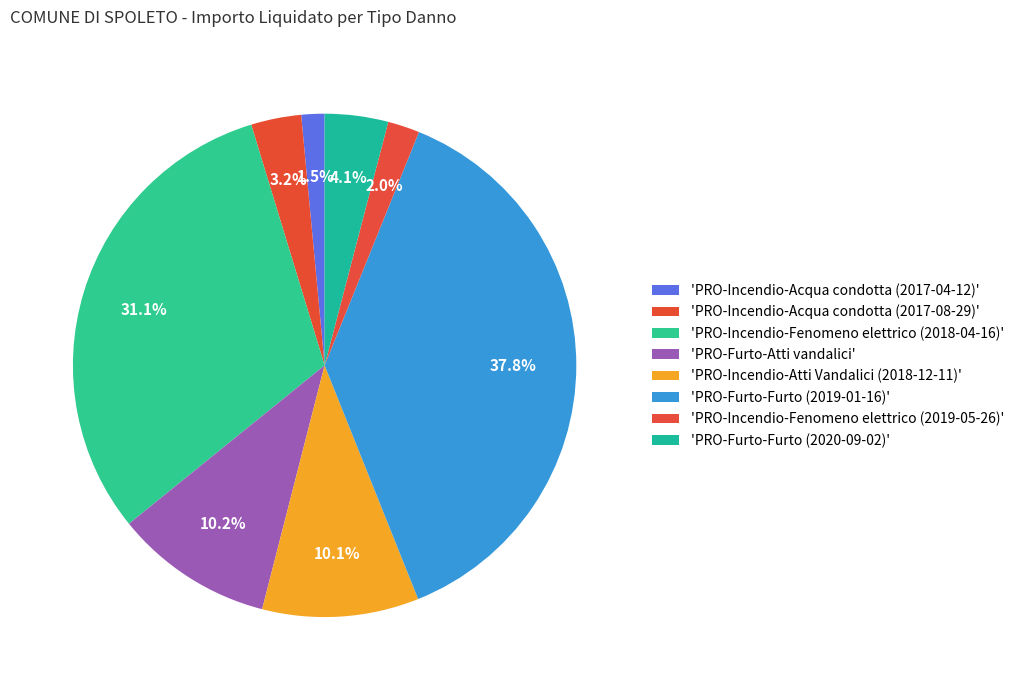

Rank the categories by value from lowest to highest.

PRO-Incendio-Acqua condotta (2017-04-12), PRO-Incendio-Fenomeno elettrico (2019-05-26), PRO-Incendio-Acqua condotta (2017-08-29), PRO-Furto-Furto (2020-09-02), PRO-Incendio-Atti Vandalici (2018-12-11), PRO-Furto-Atti vandalici, PRO-Incendio-Fenomeno elettrico (2018-04-16), PRO-Furto-Furto (2019-01-16)